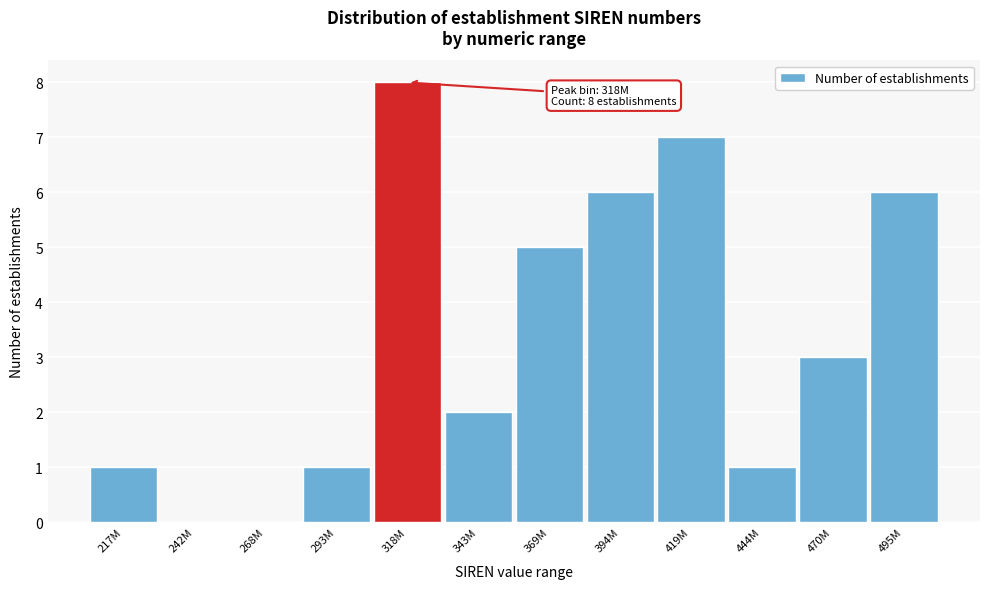

Reading right to left, list all the values displayed in this chart.

495M=6	470M=3	444M=1	419M=7	394M=6	369M=5	343M=2	318M=8	293M=1	268M=0	242M=0	217M=1